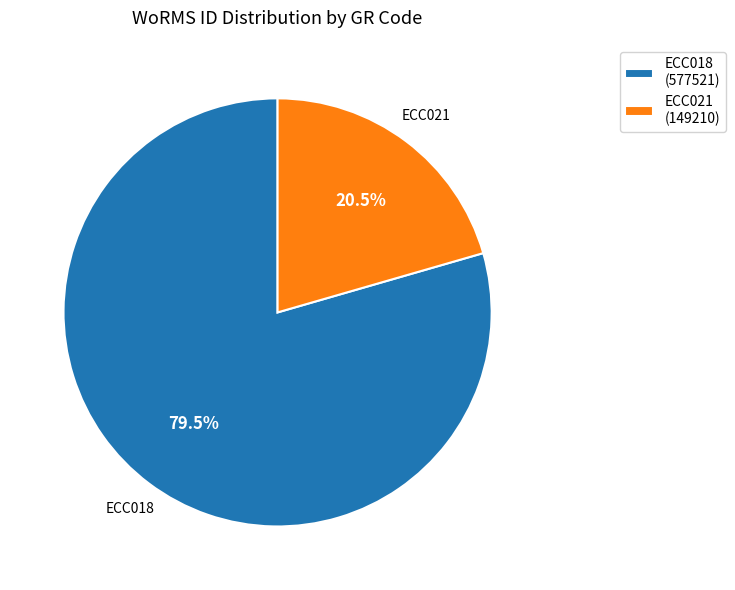

Is there a majority slice in this chart?

Yes